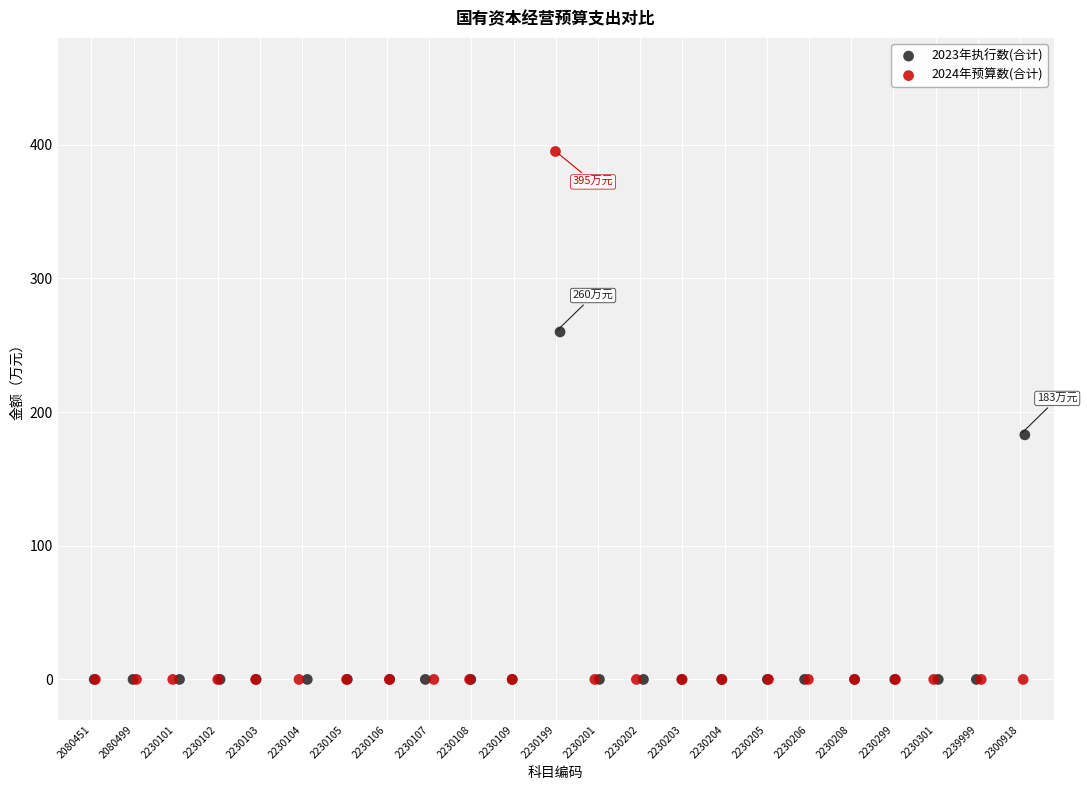

Which series contains the highest Y value?

2024年预算数(合计)